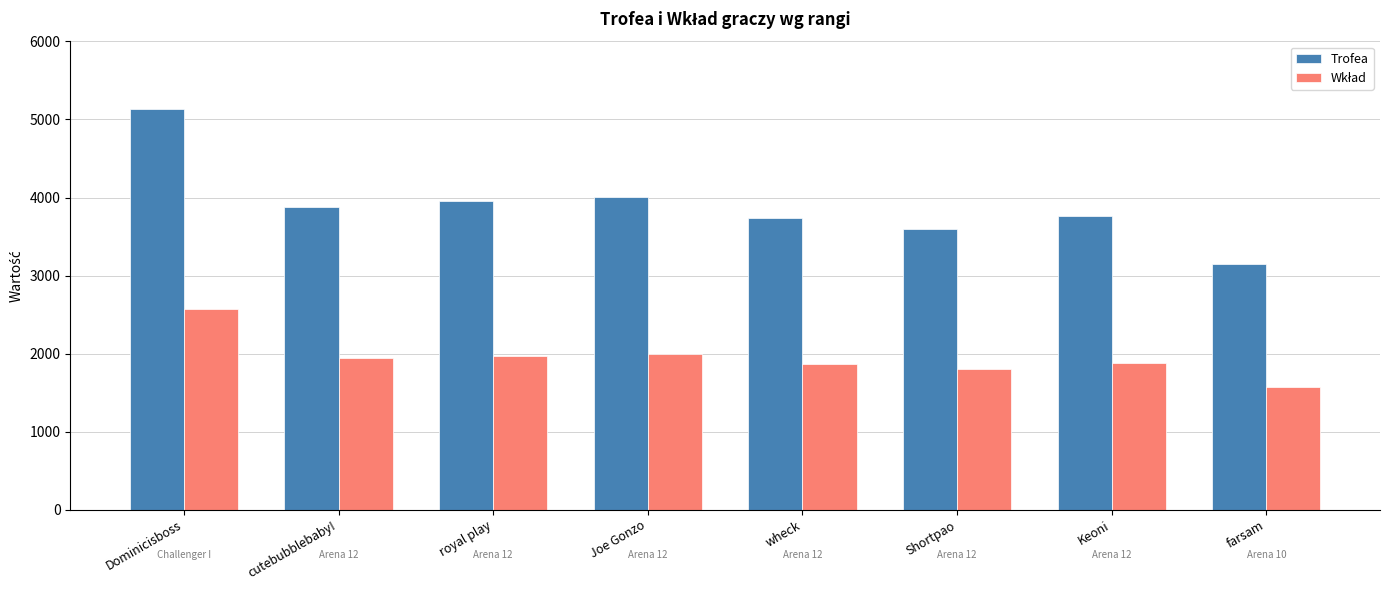

True or false: Trofea has a value of 4001 at Joe Gonzo.

True